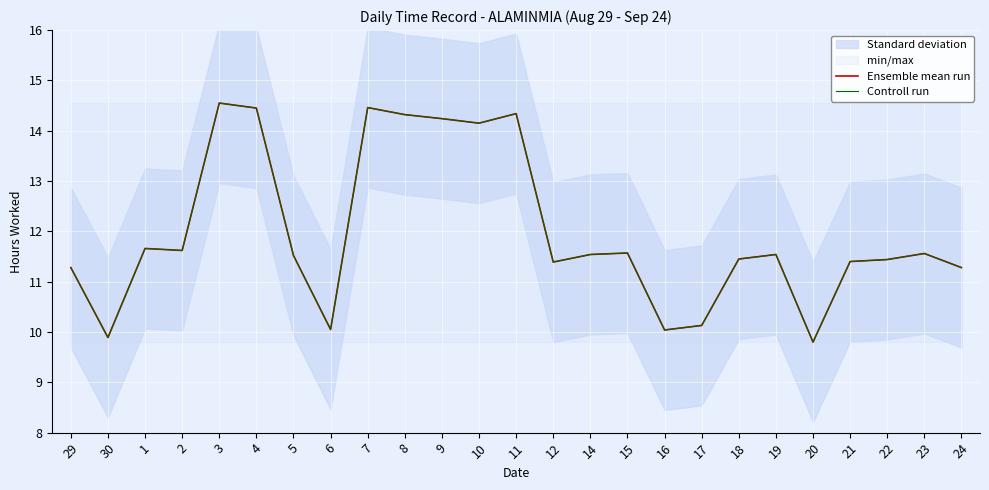

True or false: Controll run has a value of 11.5 at 5.

True